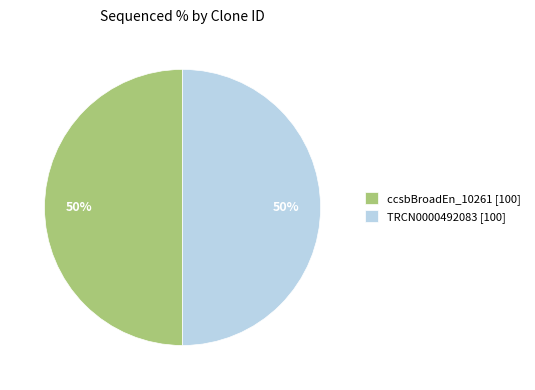

What percentage is the ccsbBroadEn_10261 [100] slice, to the nearest percent?

50%